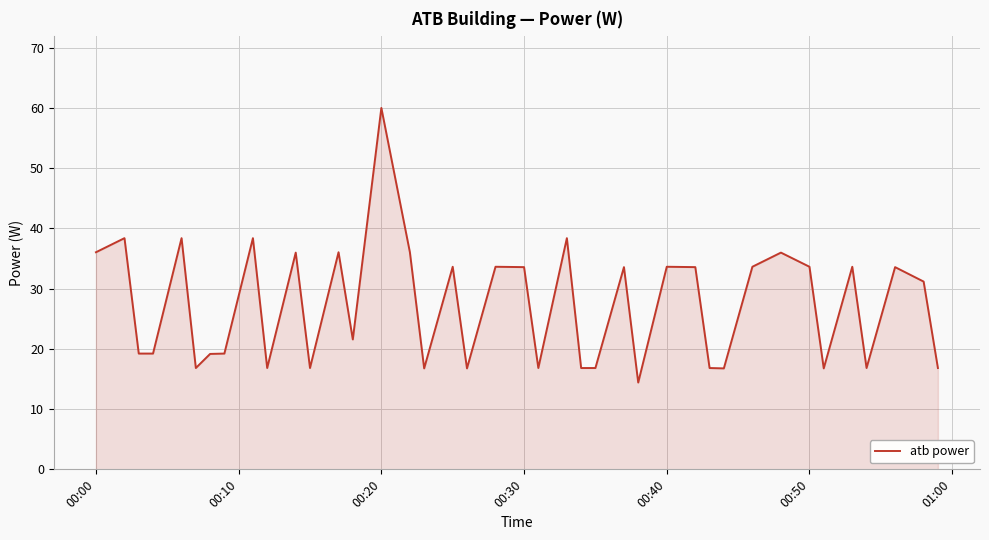

What is the maximum value shown in the chart?

60.0